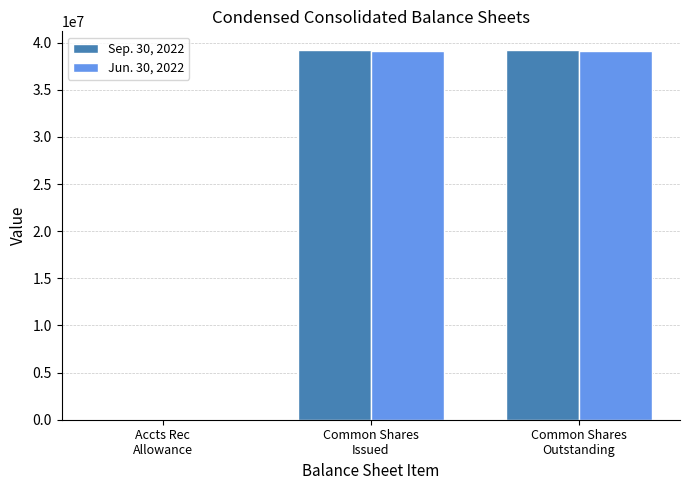

Reading left to right, transcribe all the data shown in this chart.

Sep. 30, 2022: Accts Rec
Allowance=2496	Common Shares
Issued=39232094	Common Shares
Outstanding=39232094
Jun. 30, 2022: Accts Rec
Allowance=2568	Common Shares
Issued=39160000	Common Shares
Outstanding=39160000